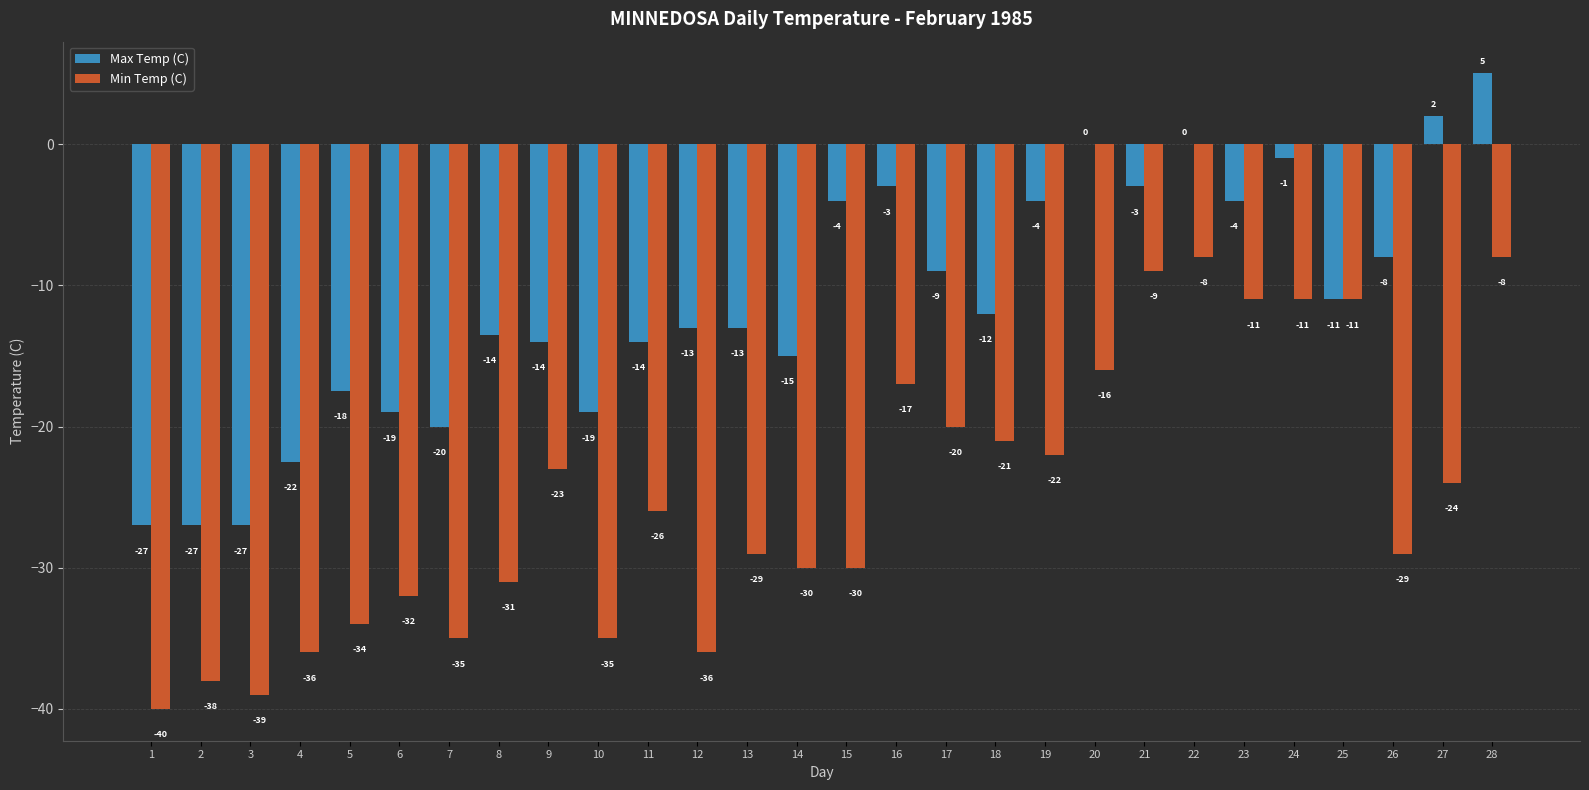

How many groups of bars are there?

28